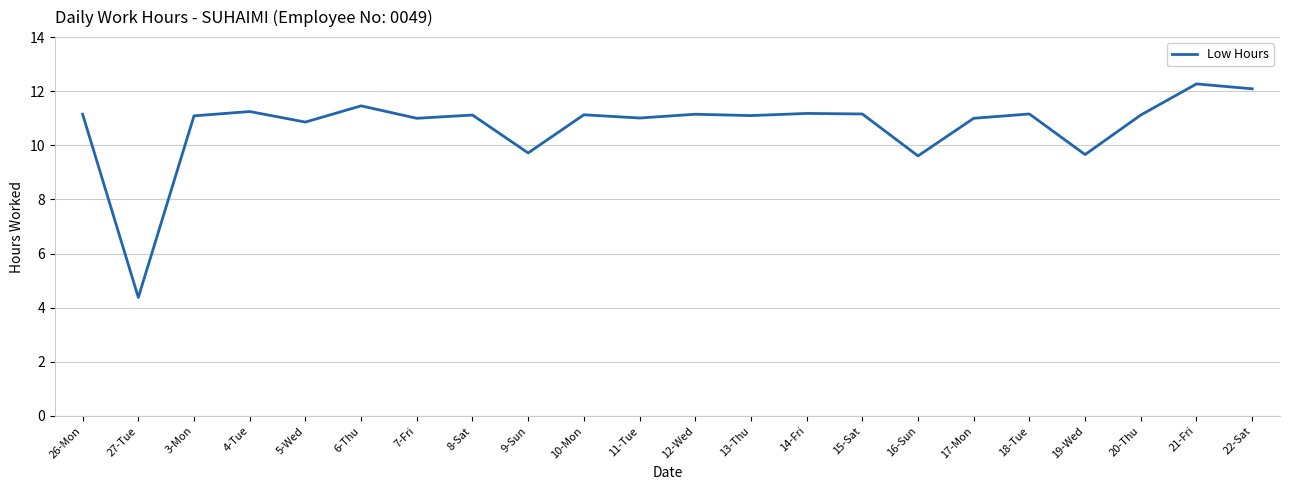

What is the change in value from 18-Tue to 19-Wed?

-1.5